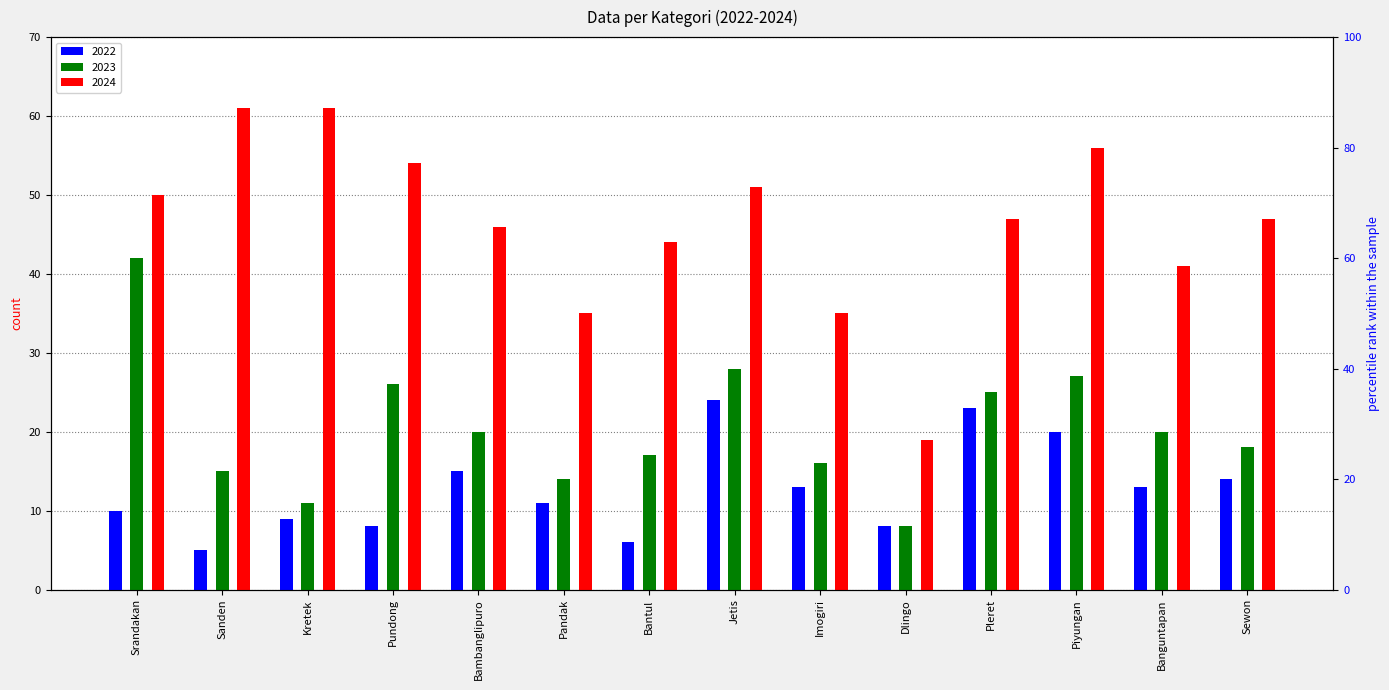

At which label does 2023 reach its minimum?

Dlingo